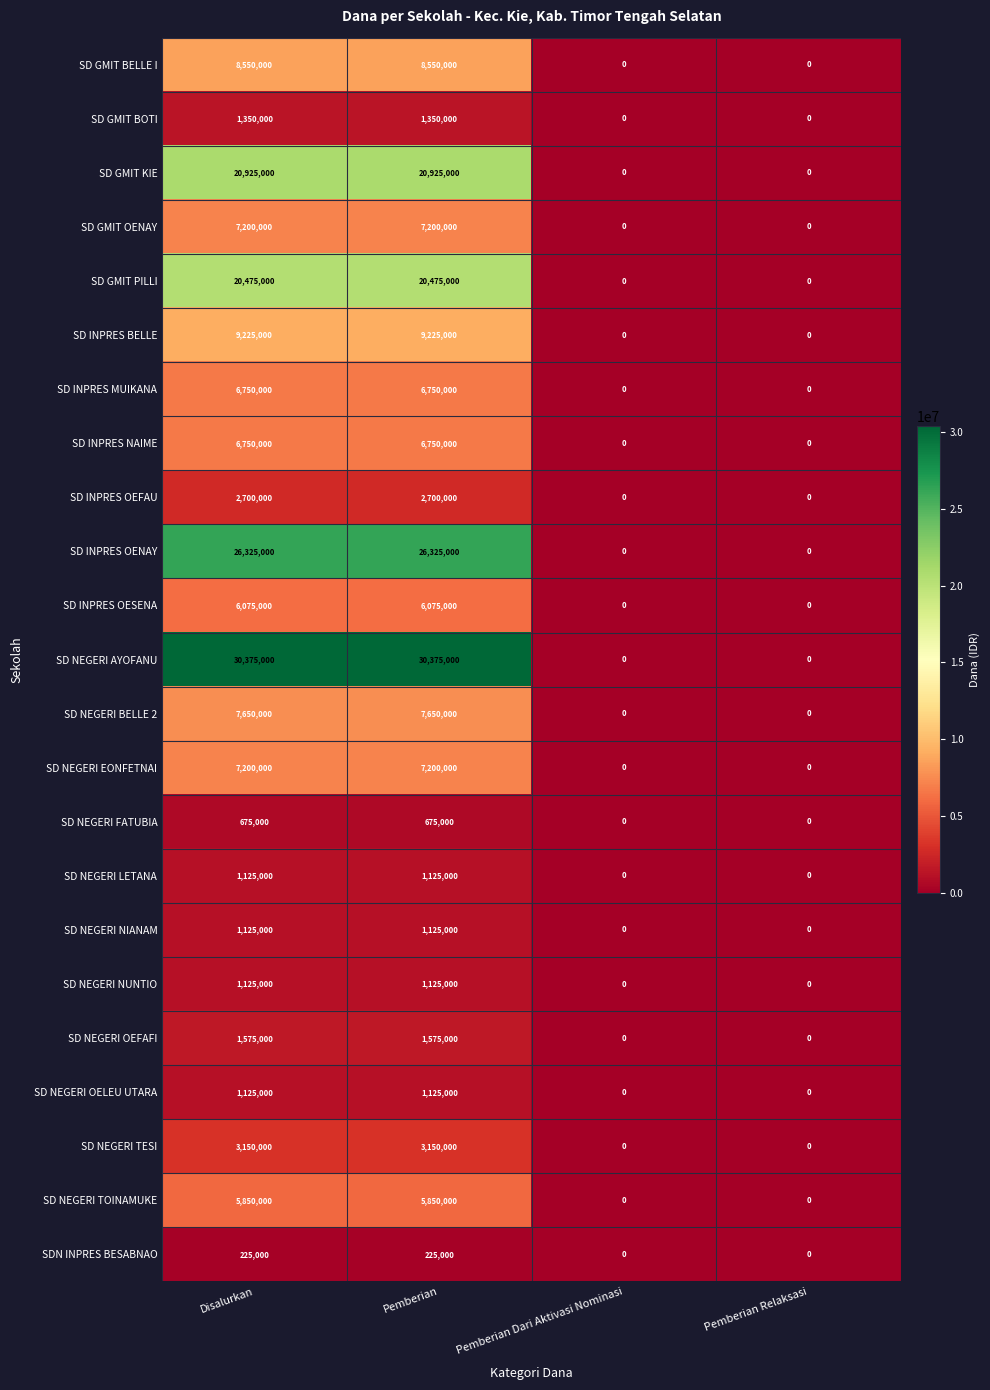

Which series has the widest spread of values?

SD NEGERI AYOFANU